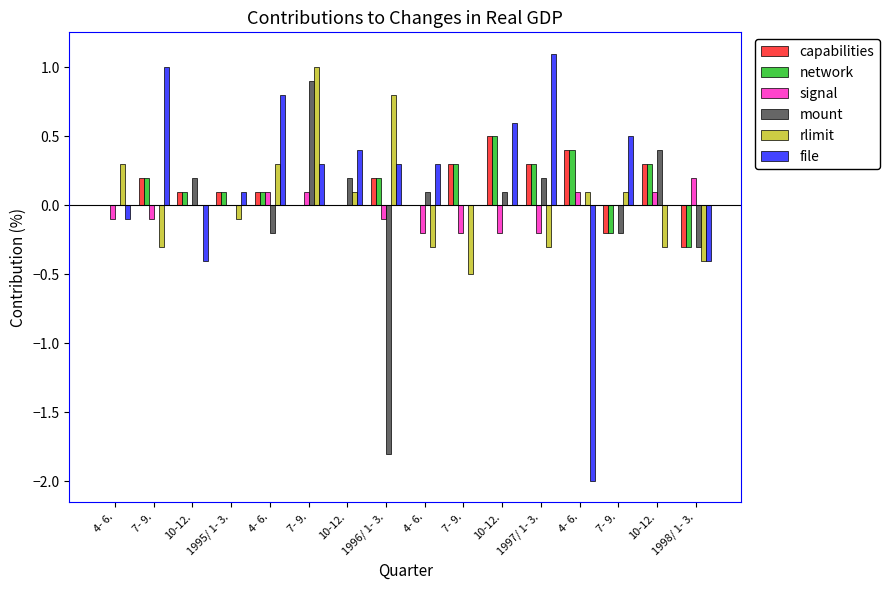

Reading left to right, transcribe all the data shown in this chart.

capabilities: 0.0	0.2	0.1	0.1	0.1	0.0	0.0	0.2	0.0	0.3	0.5	0.3	0.4	-0.2	0.3	-0.3
network: 0.0	0.2	0.1	0.1	0.1	0.0	0.0	0.2	0.0	0.3	0.5	0.3	0.4	-0.2	0.3	-0.3
signal: -0.1	-0.1	0.0	0.0	0.1	0.1	0.0	-0.1	-0.2	-0.2	-0.2	-0.2	0.1	0.0	0.1	0.2
mount: 0.0	0.0	0.2	0.0	-0.2	0.9	0.2	-1.8	0.1	0.0	0.1	0.2	0.0	-0.2	0.4	-0.3
rlimit: 0.3	-0.3	0.0	-0.1	0.3	1.0	0.1	0.8	-0.3	-0.5	0.0	-0.3	0.1	0.1	-0.3	-0.4
file: -0.1	1.0	-0.4	0.1	0.8	0.3	0.4	0.3	0.3	0.0	0.6	1.1	-2.0	0.5	0.0	-0.4